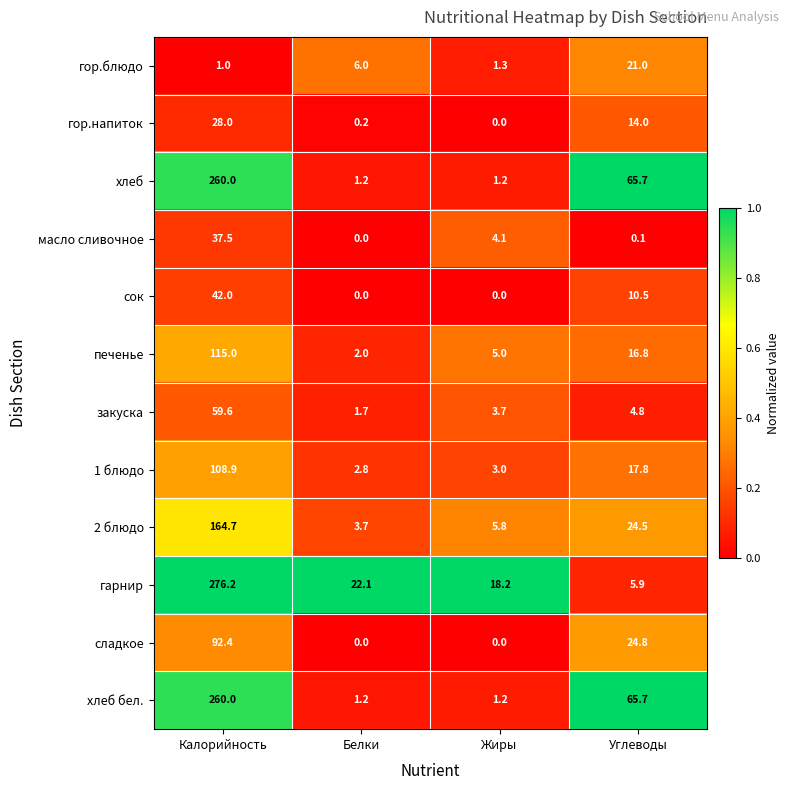

Which series has the widest spread of values?

гарнир